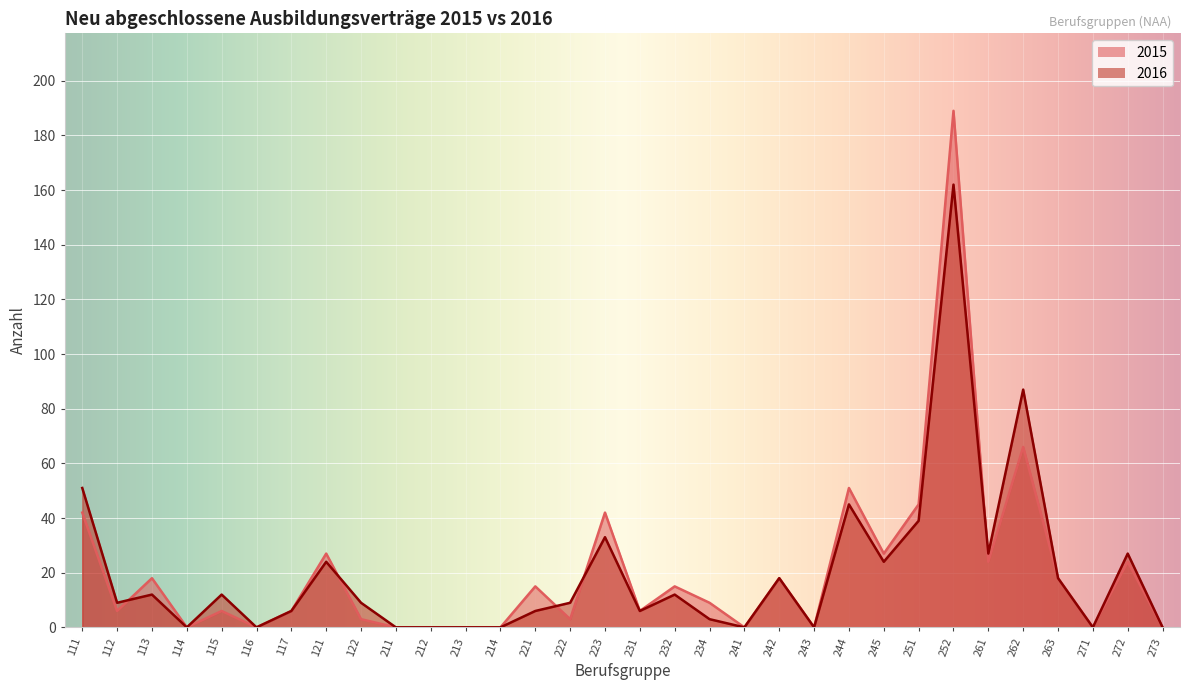

True or false: 2015 and 2016 intersect in this chart.

True